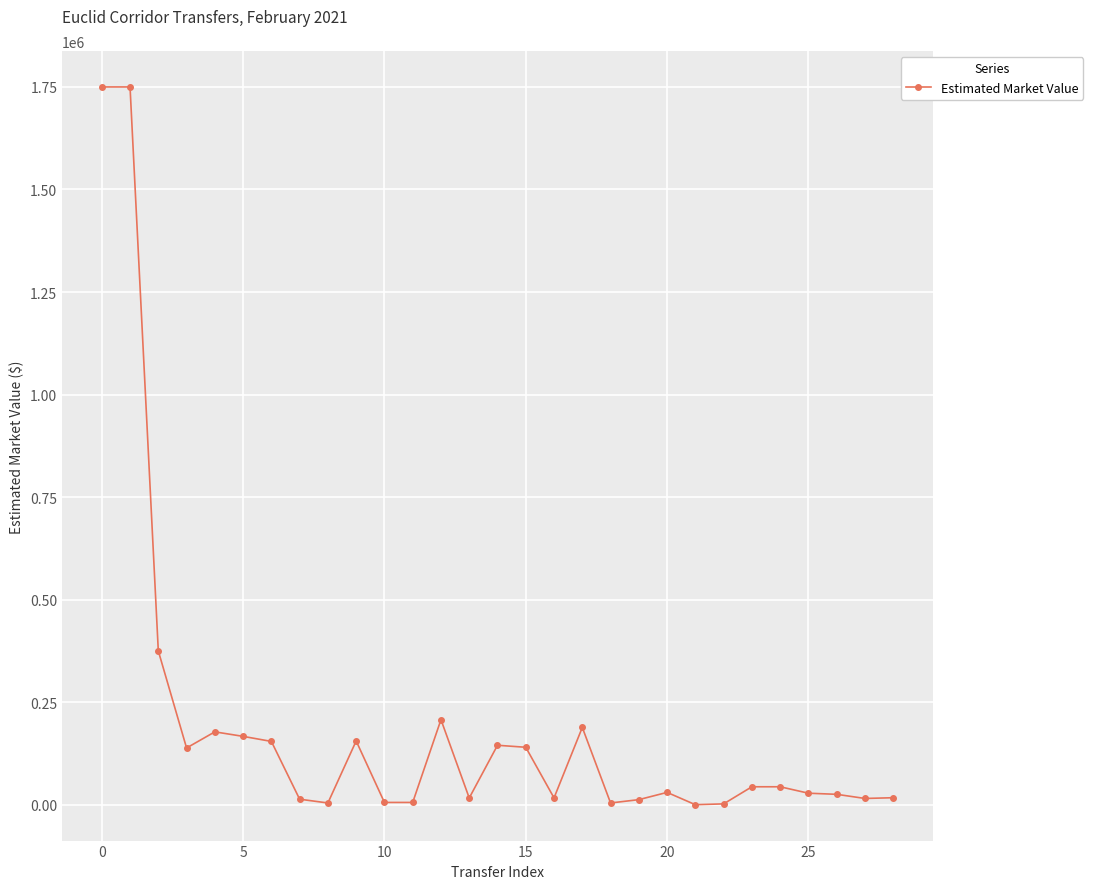

What is the value of the 5th point from the left?

177600